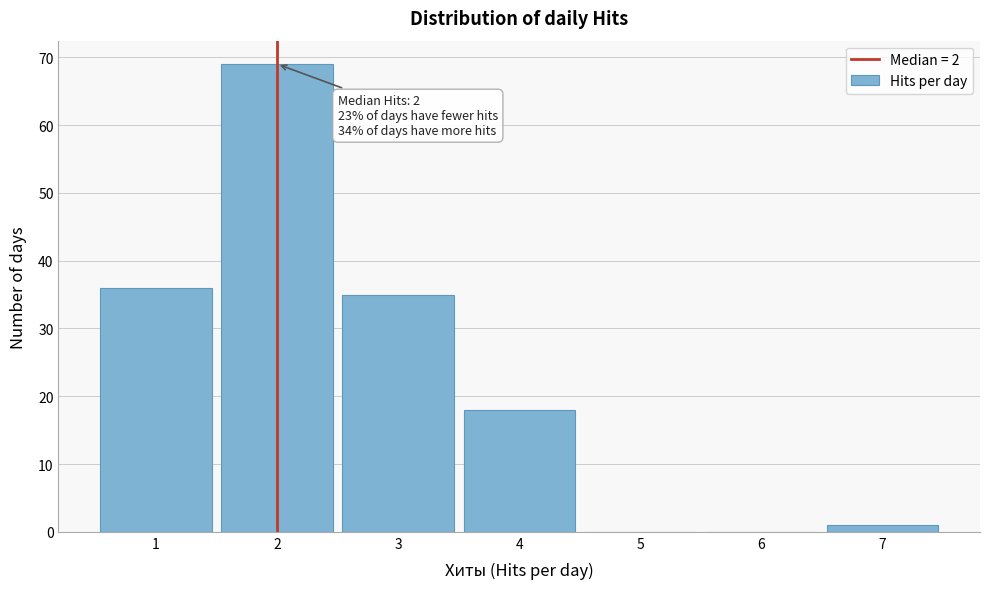

Over which range of the x-axis is the bar tallest?

1.5 to 2.5